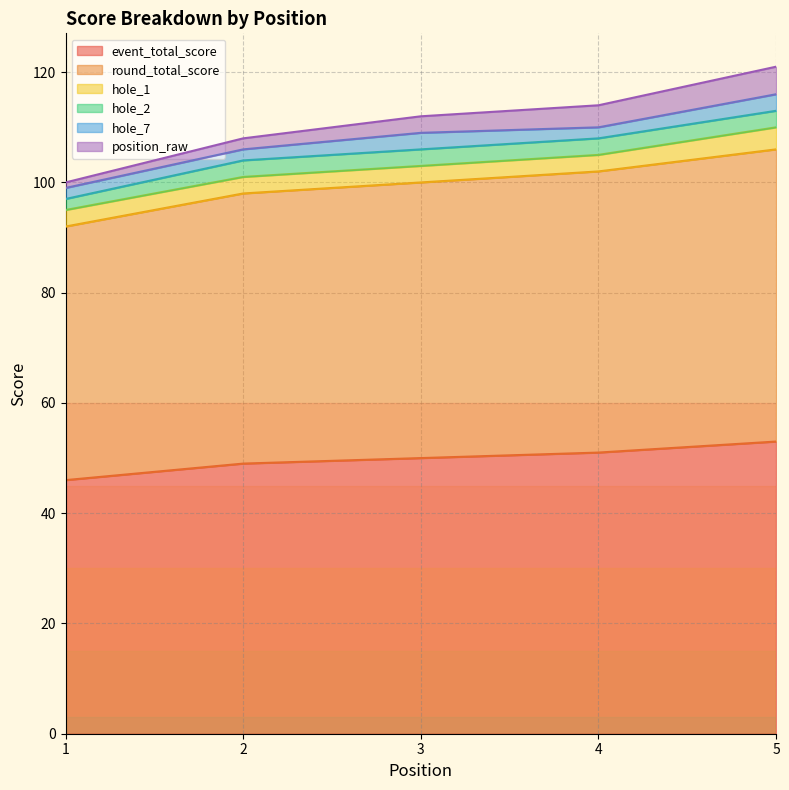

At how many categories does at least one series exceed 20?

5